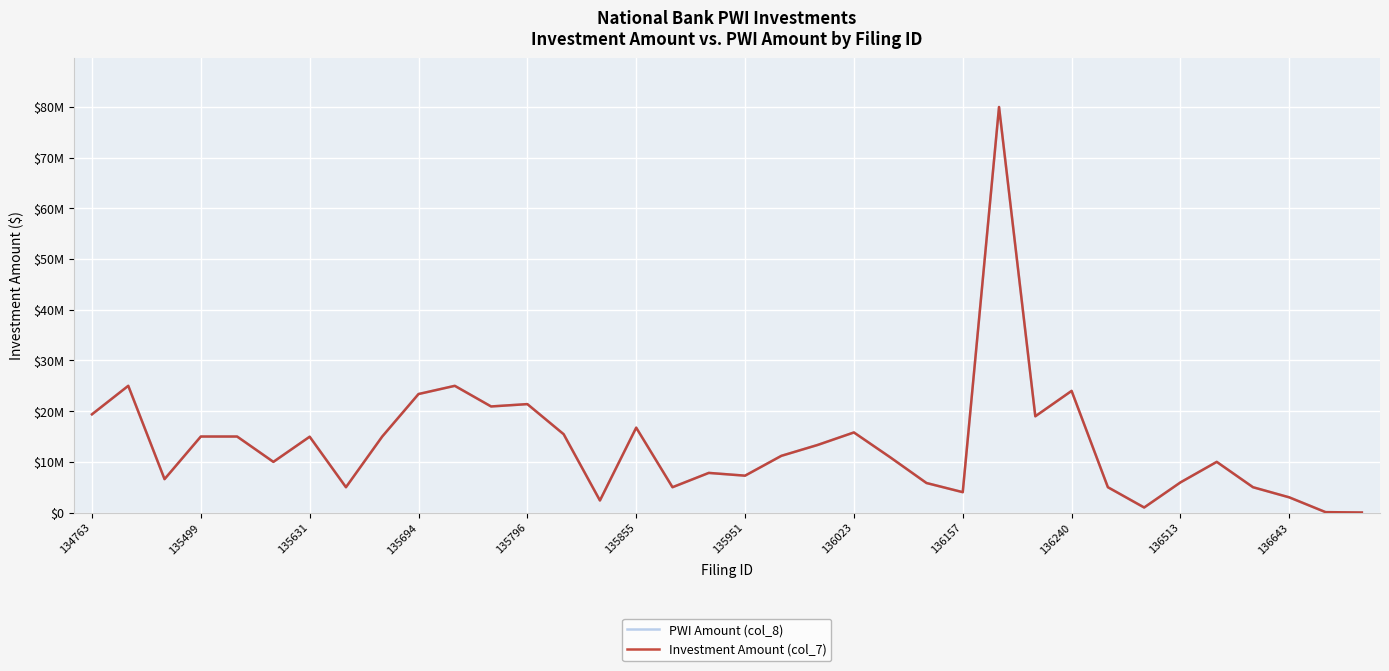

In Investment Amount (col_7), how many points are higher than both neighbors (excluding endpoints)?

10